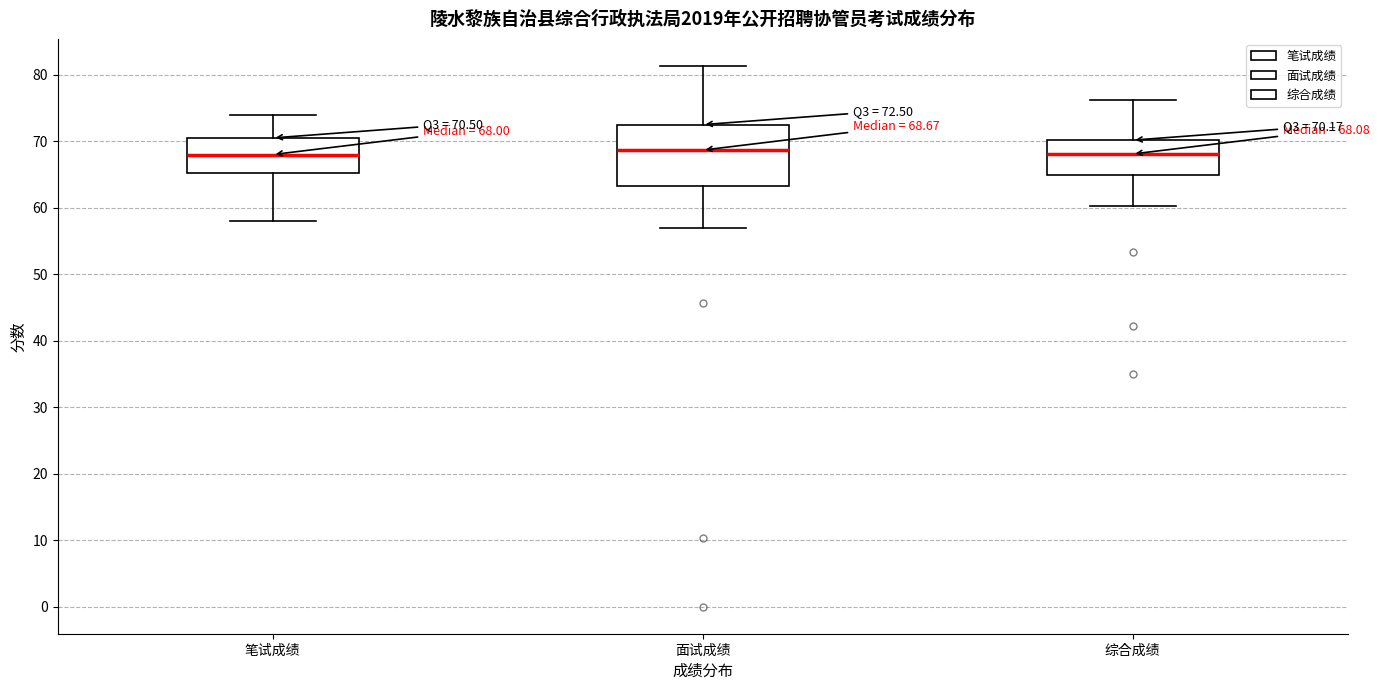

Comparing the boxes themselves (not the whiskers), which one is the tallest?

面试成绩